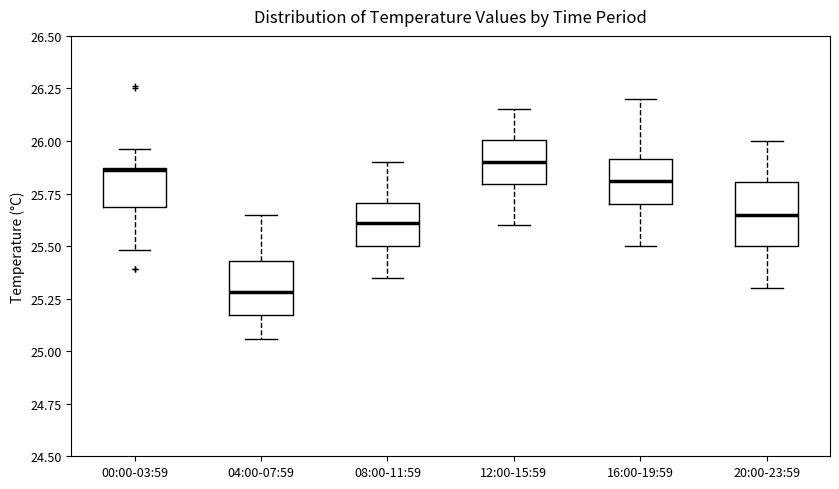

Reading left to right, read every box against the y-axis: the position of its median line, the range the box covers, and the ends of its whiskers. The values are not printed on the chart, so give them approximately, as read against the axis.

00:00-03:59: median 25.85, box 25.70 to 25.85, whiskers 25.50 to 25.95
04:00-07:59: median 25.30, box 25.15 to 25.45, whiskers 25.05 to 25.65
08:00-11:59: median 25.60, box 25.50 to 25.70, whiskers 25.35 to 25.90
12:00-15:59: median 25.90, box 25.80 to 26.00, whiskers 25.60 to 26.15
16:00-19:59: median 25.80, box 25.70 to 25.90, whiskers 25.50 to 26.20
20:00-23:59: median 25.65, box 25.50 to 25.80, whiskers 25.30 to 26.00